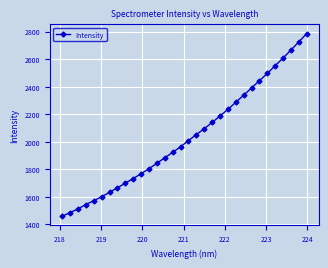

What is the average value?

2033.9